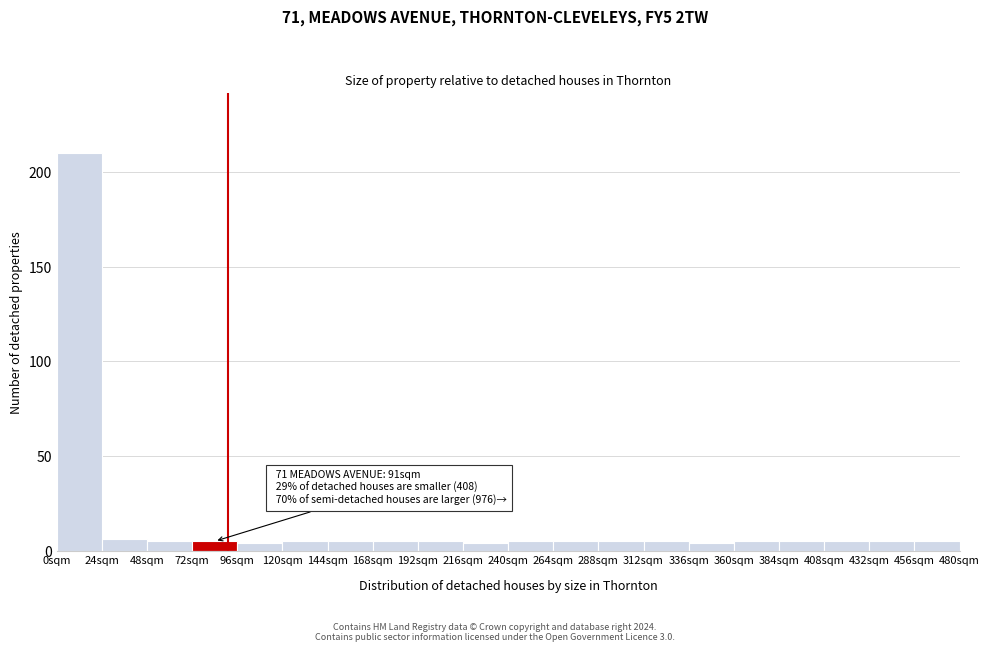

Which range on the x-axis has the tallest bar?

0 to 24